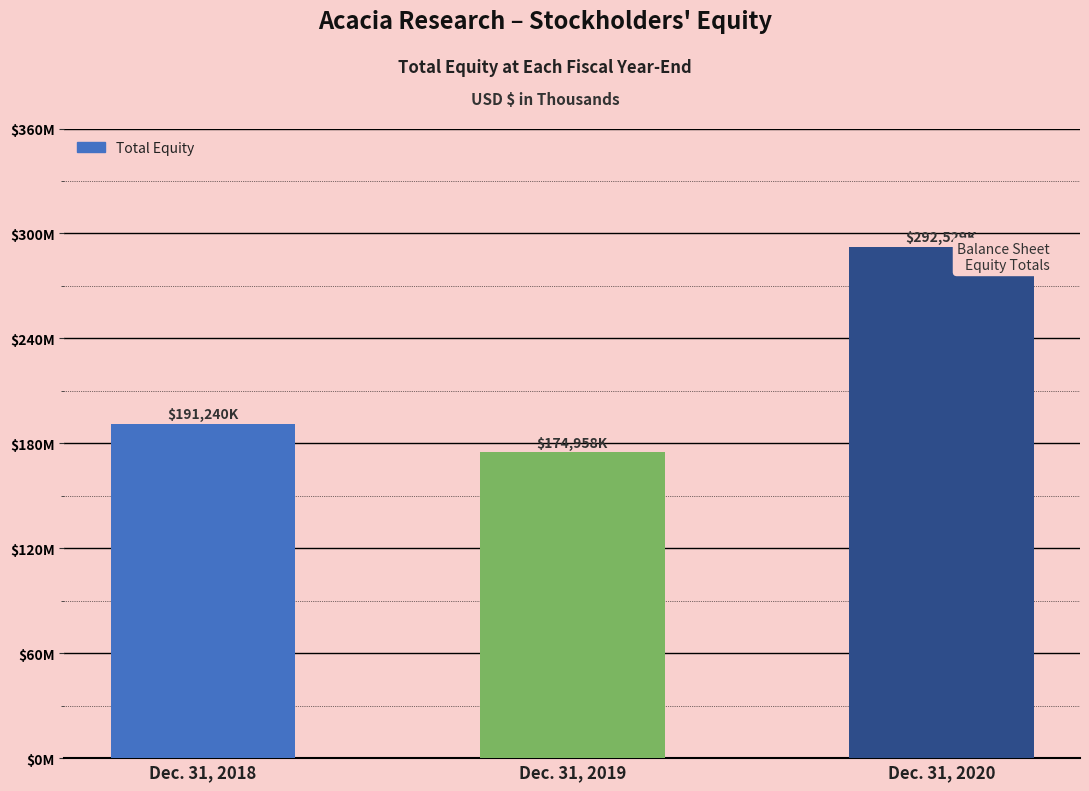

Are the bars grouped side by side (vs. stacked)?

No